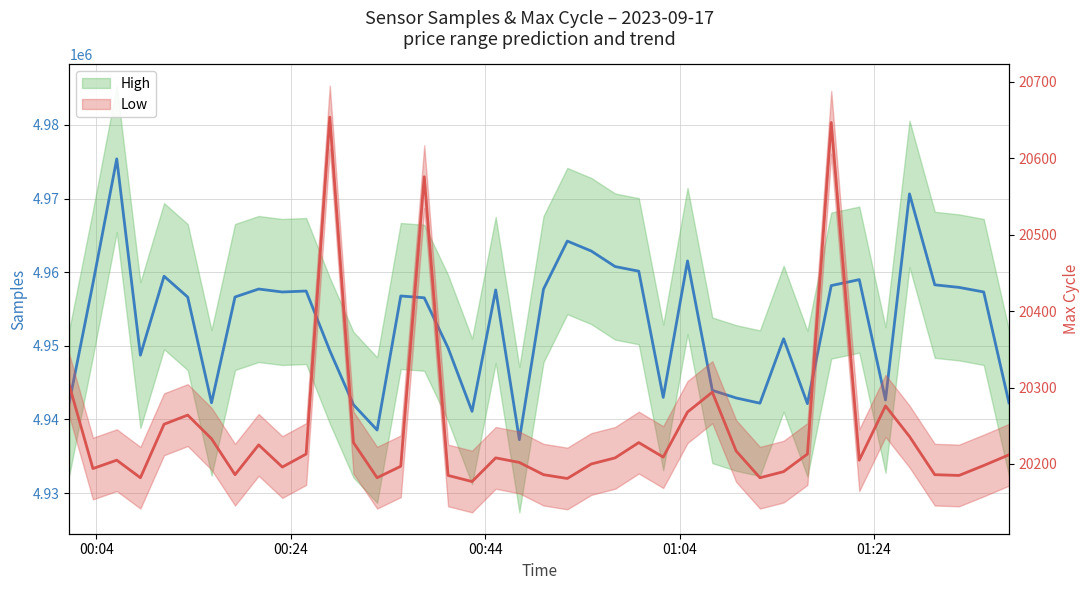

Reading left to right, what are all the values shown in this chart?

High: 4942320	4958471	4975392	4948733	4959458	4956622	4942272	4956633	4957717	4957313	4957445	4949348	4942008	4938569	4956772	4956527	4949720	4941106	4957594	4937260	4957696	4964228	4962876	4960767	4960137	4943001	4961531	4943959	4942923	4942213	4950965	4942153	4958183	4958994	4942649	4970636	4958287	4957937	4957318	4942260
Low: 20303	20194	20205	20182	20252	20264	20233	20186	20225	20196	20213	20654	20228	20182	20197	20576	20185	20177	20208	20202	20186	20181	20200	20208	20228	20209	20268	20294	20217	20182	20190	20213	20647	20205	20276	20236	20186	20185	20198	20212